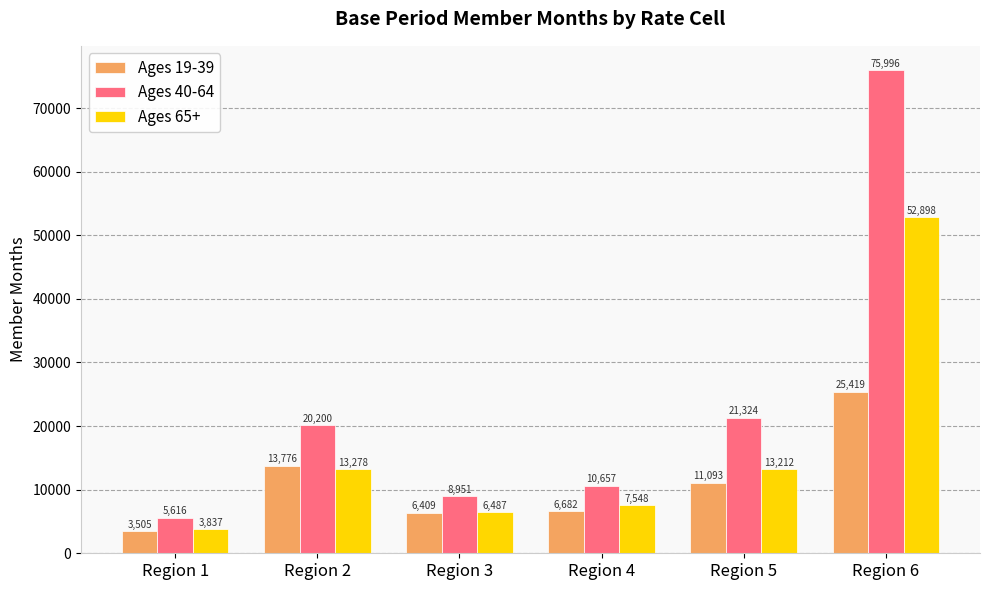

At Region 6, list the series in order from largest to smallest.

Ages 40-64, Ages 65+, Ages 19-39